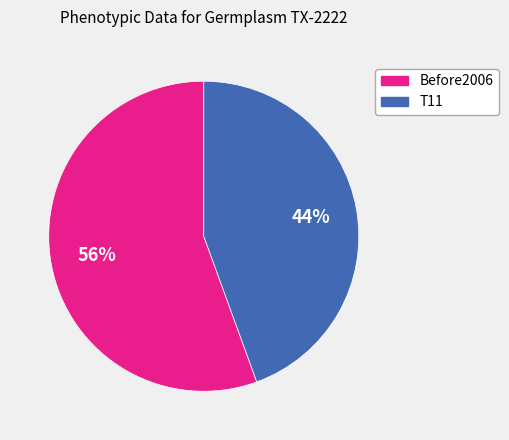

Which slice is the smallest?

T11